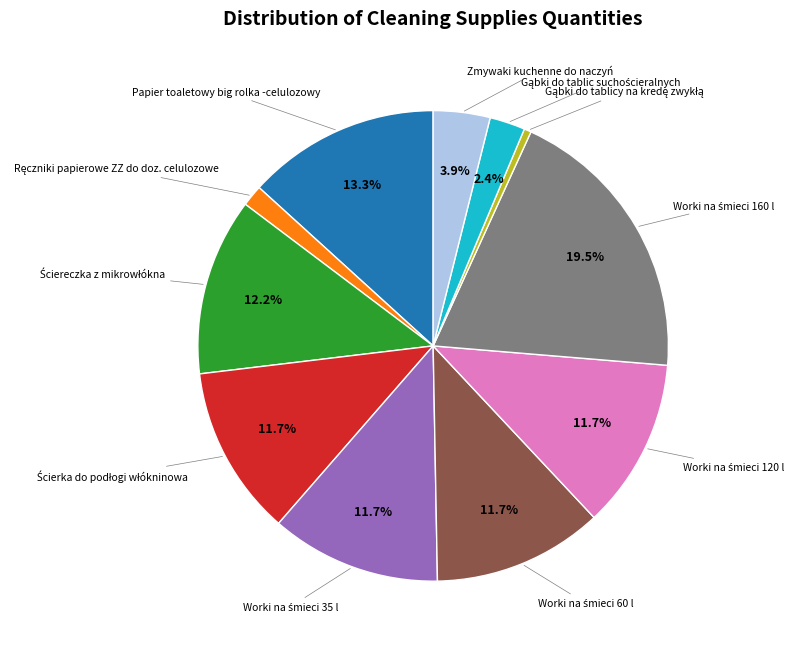

Is there any slice that represents more than half of the pie?

No